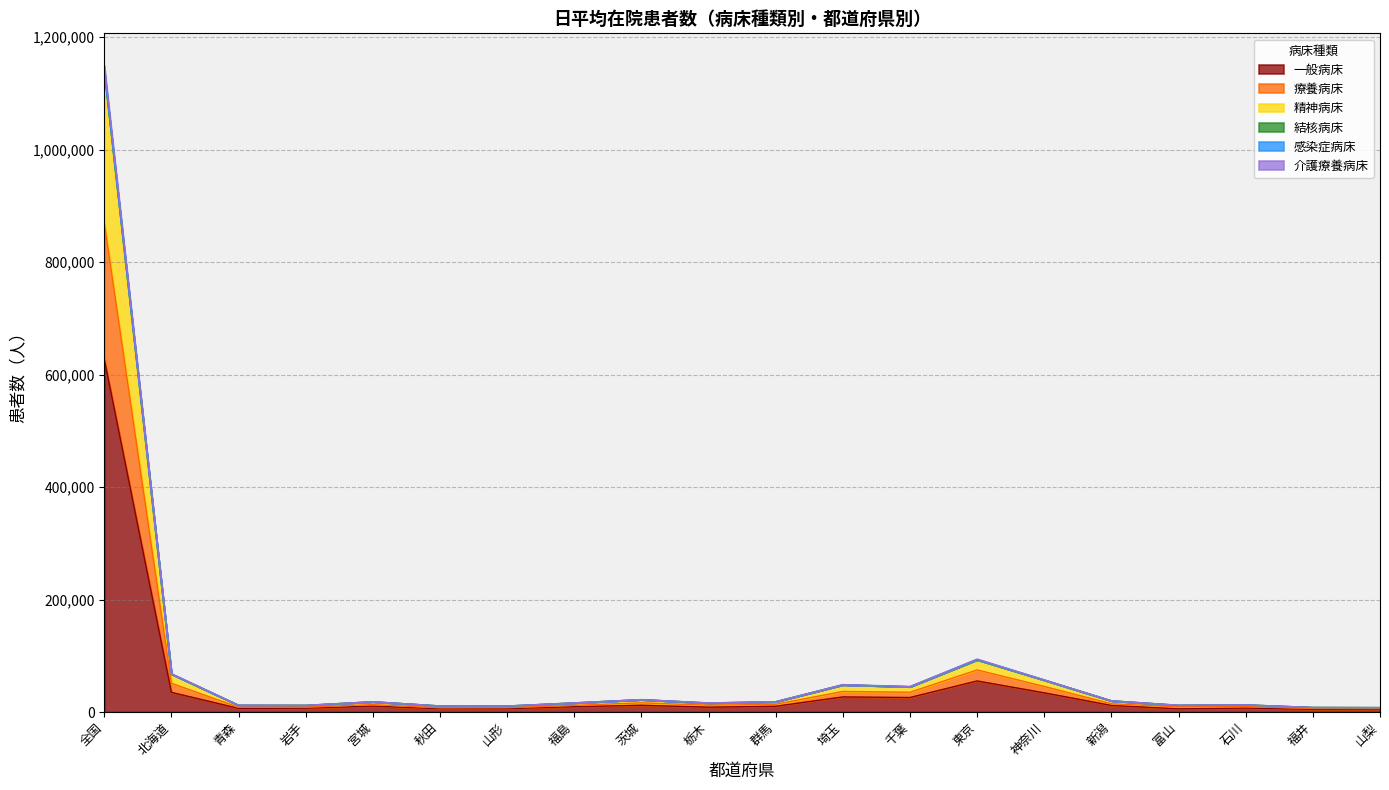

Which category has the highest value in the 一般病床 series?

全国